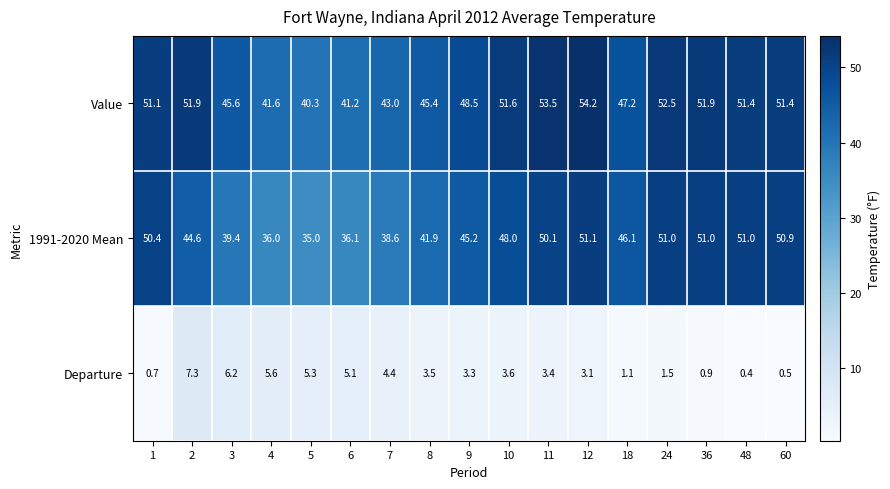

At how many categories does at least one series exceed 8?

17